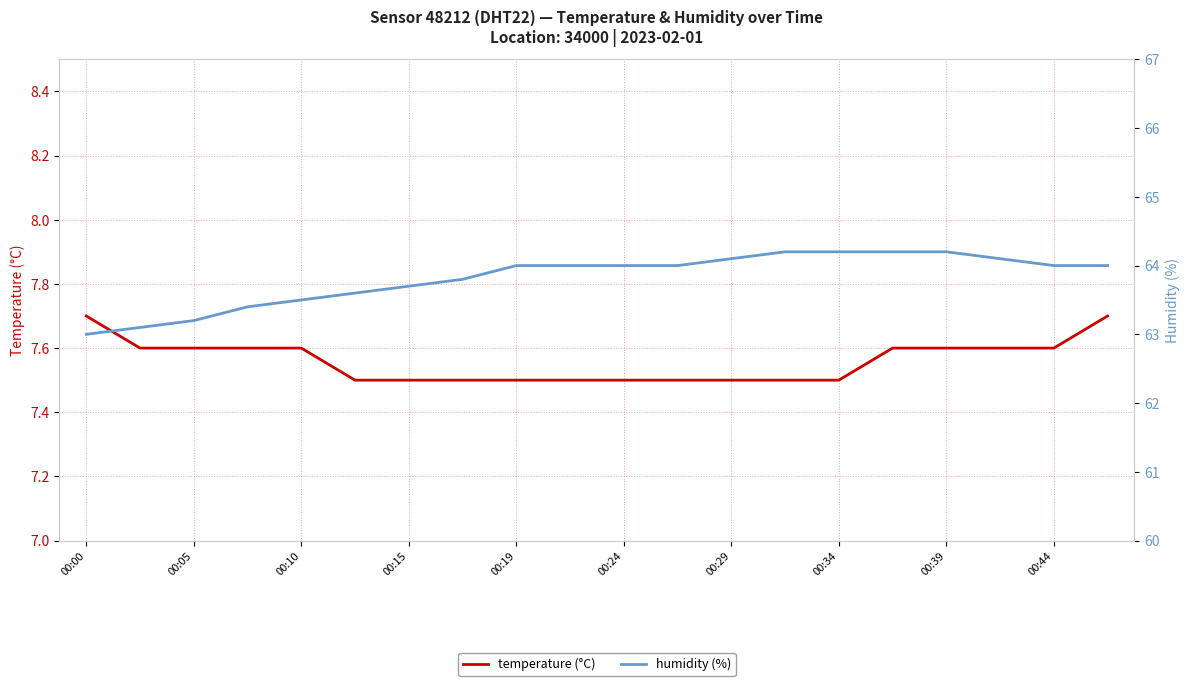

At how many categories does at least one series exceed 39?

20